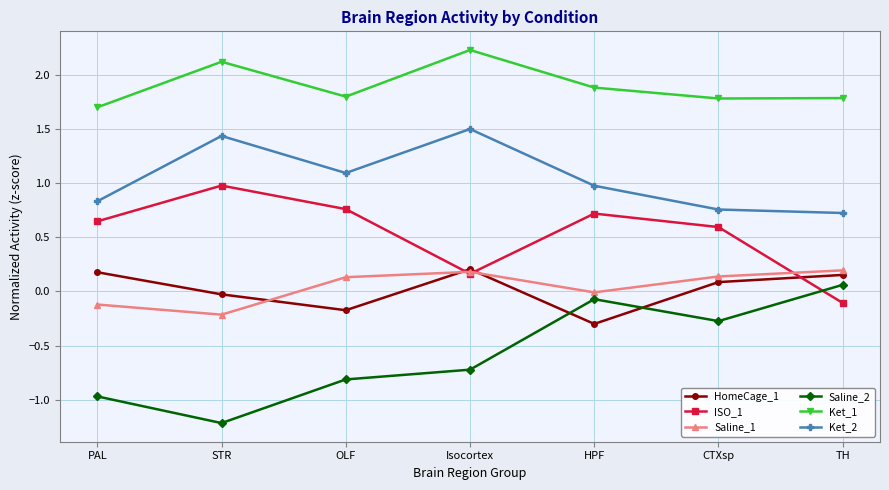

True or false: Ket_1 and Saline_1 intersect in this chart.

False